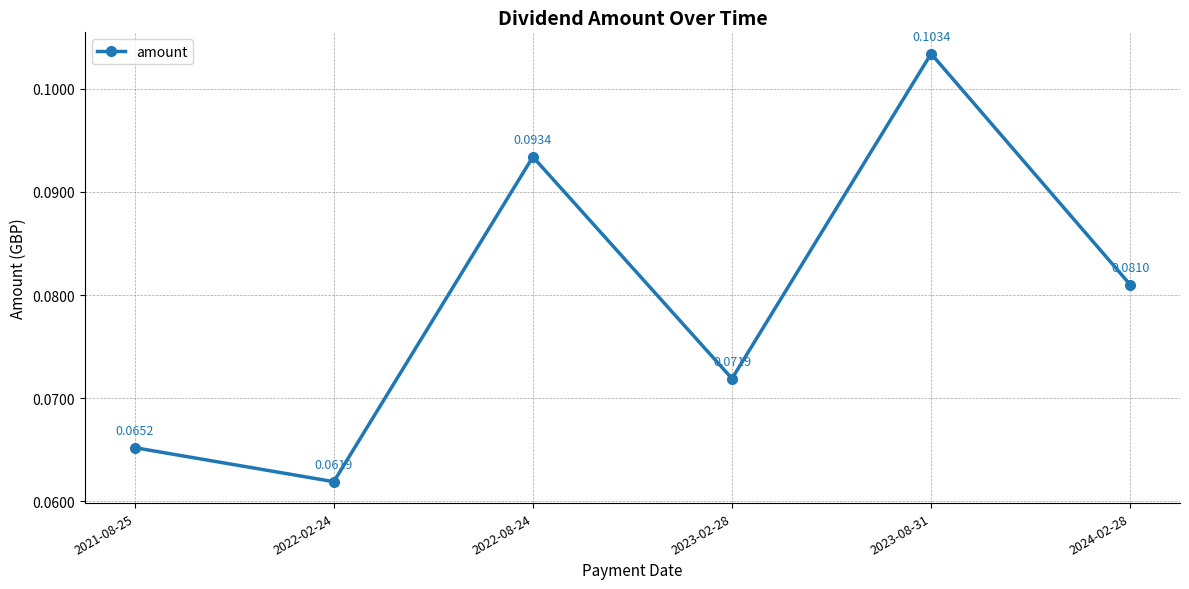

At which category does the data reach its first local valley?

2022-02-24